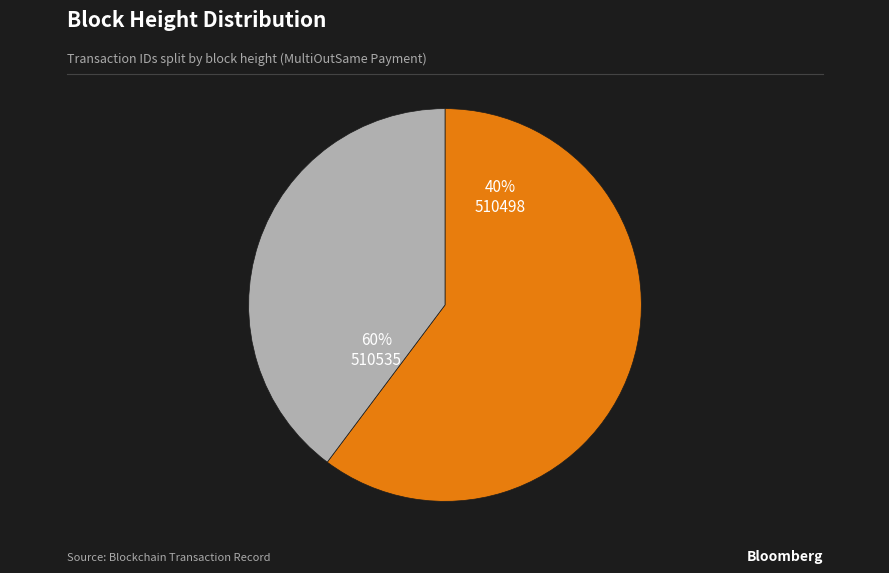

Do 510498 and 510535 together represent more than half of the pie?

Yes